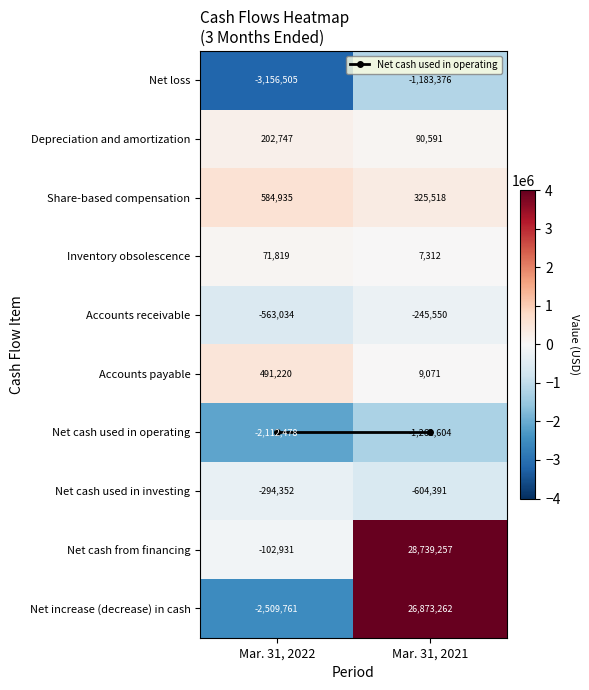

List the labels in order of Inventory obsolescence value, largest first.

Mar. 31, 2022, Mar. 31, 2021